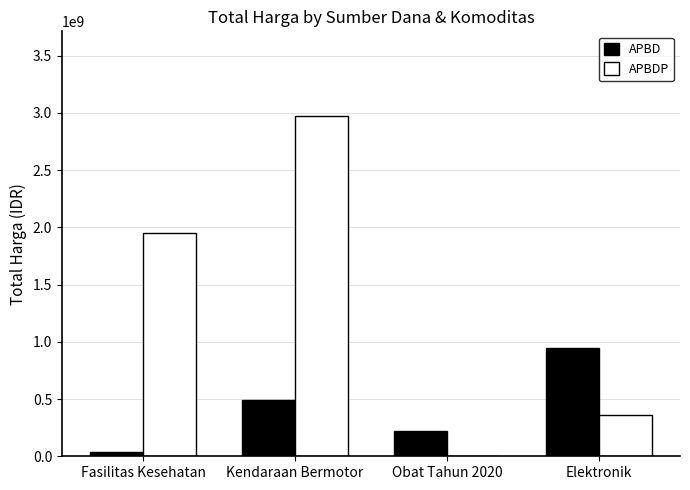

At which category is the sum across all series the highest?

Kendaraan Bermotor